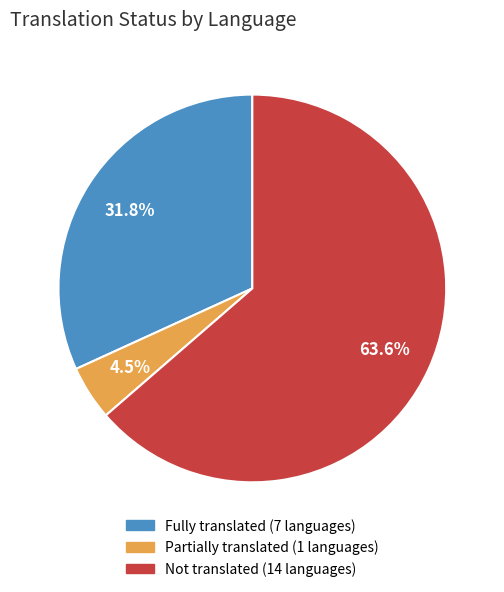

Is there a majority slice in this chart?

Yes